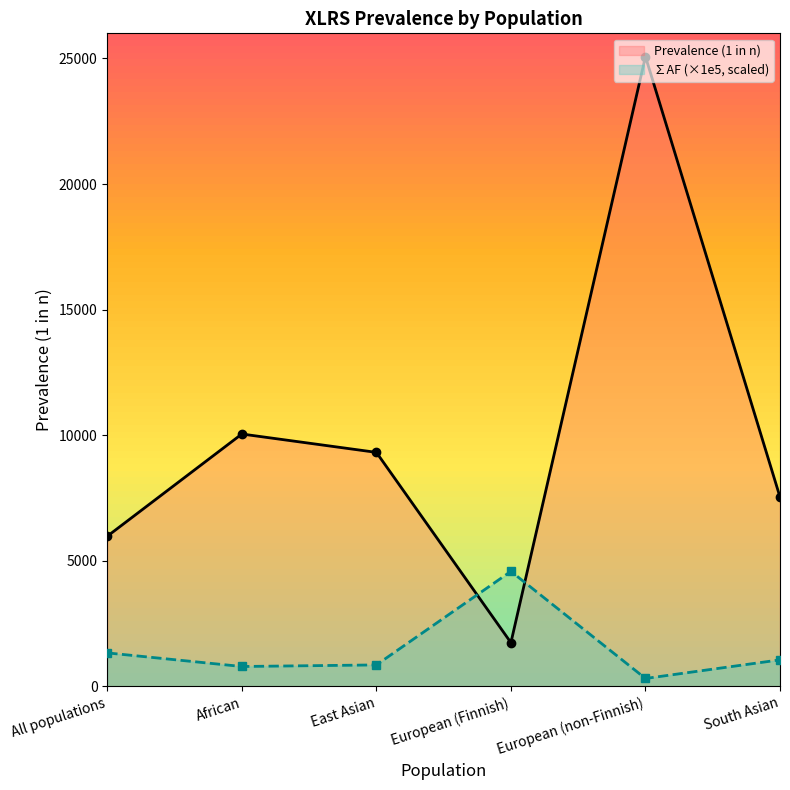

Reading right to left, what are all the values shown in this chart?

Prevalence (1 in n): 7541.5	25075.2	1745.7	9319.7	10050.3	5981.9
∑AF (×1e5, scaled): 1060.8	319.0	4582.7	858.4	796.0	1337.4